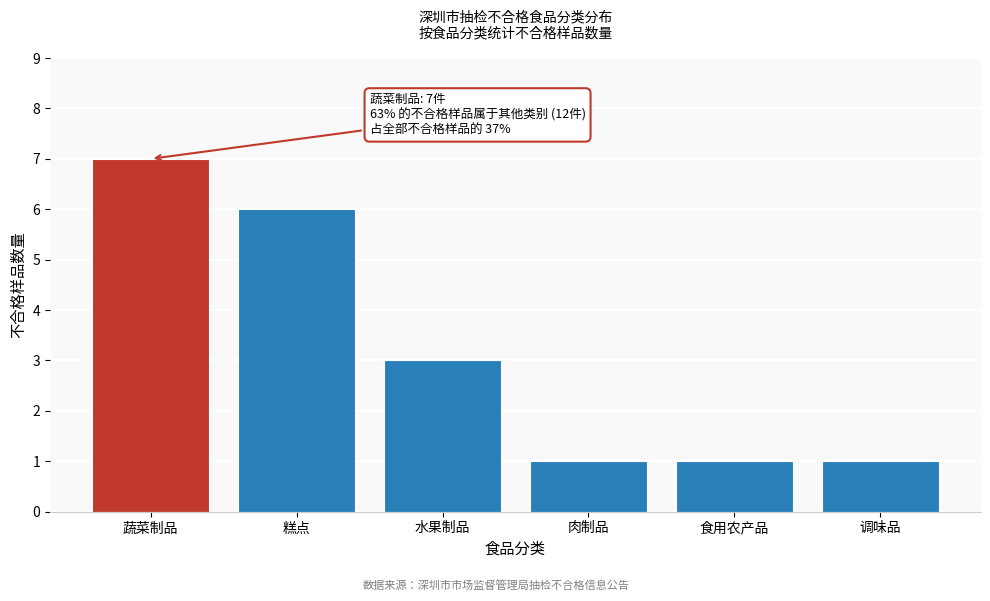

Reading left to right, extract all data points from this chart.

蔬菜制品=7	糕点=6	水果制品=3	肉制品=1	食用农产品=1	调味品=1